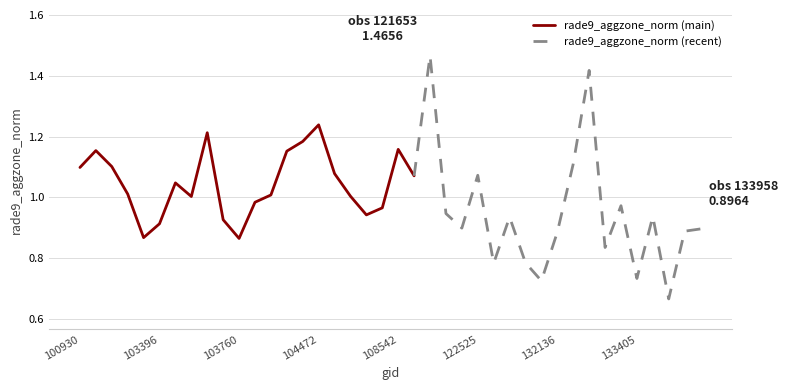

What is the smallest value displayed?

0.7